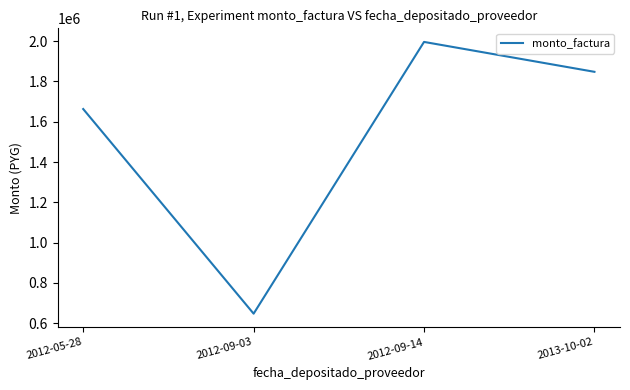

Where is the first local maximum?

2012-09-14